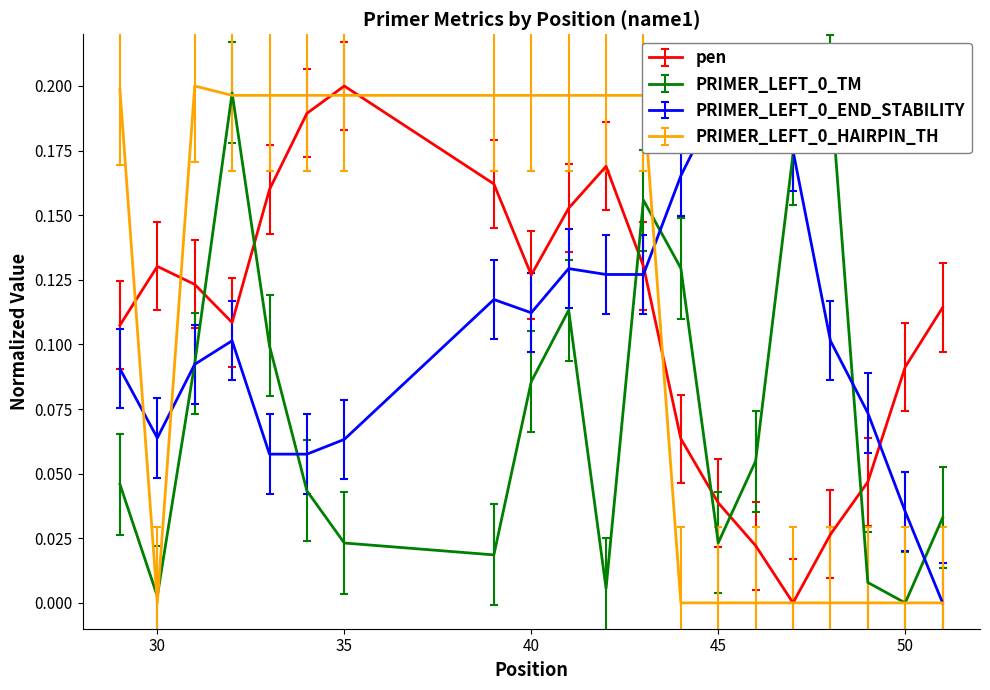

Rank the series by their maximum value, from highest to lowest.

pen, PRIMER_LEFT_0_TM, PRIMER_LEFT_0_END_STABILITY, PRIMER_LEFT_0_HAIRPIN_TH